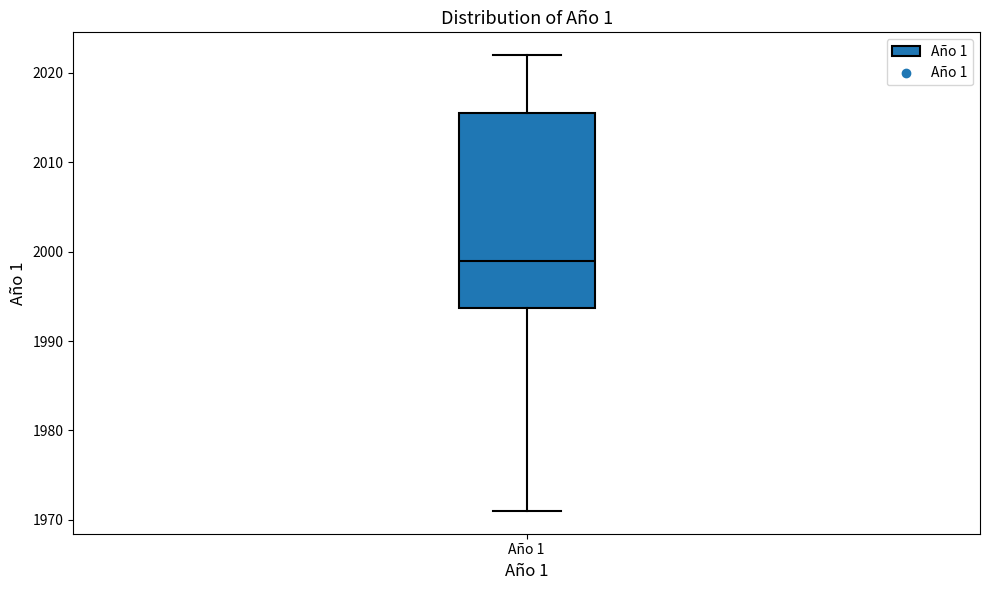

Where is the lower edge of the box for Año 1 on the y-axis? The values are not printed on the chart, so give them approximately, as read against the axis.

1994